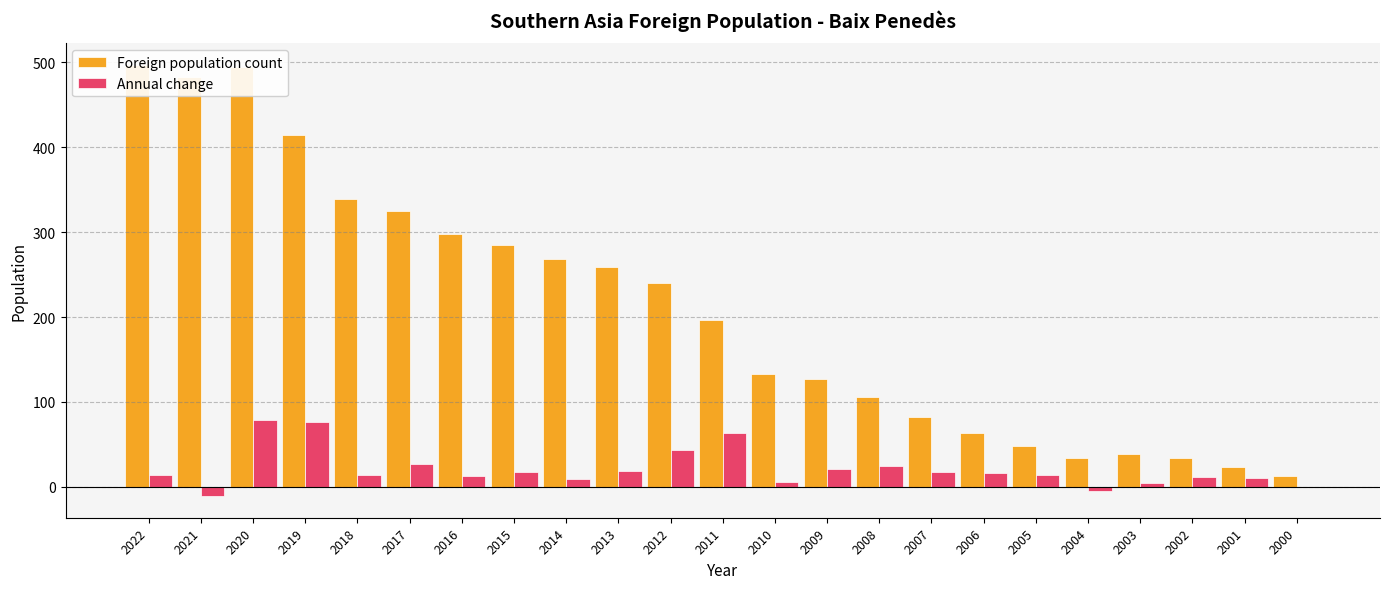

What is the difference between the Annual change values at 2013 and 2000?

19